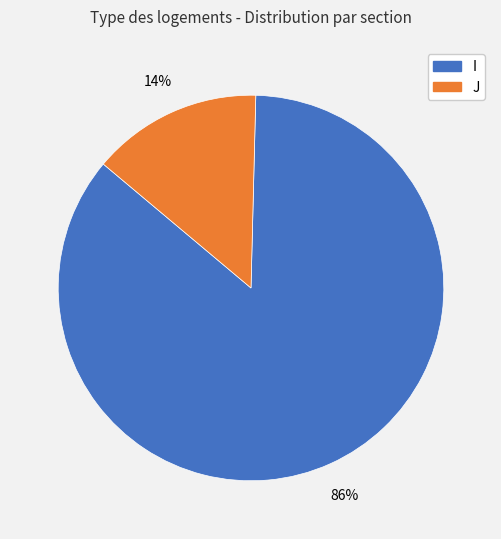

Does any single category account for the majority?

Yes